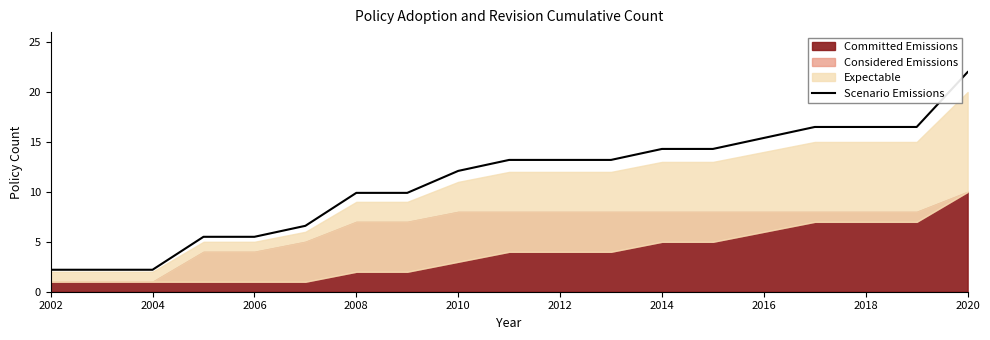

Which category has the highest value in the Scenario Emissions series?

2020